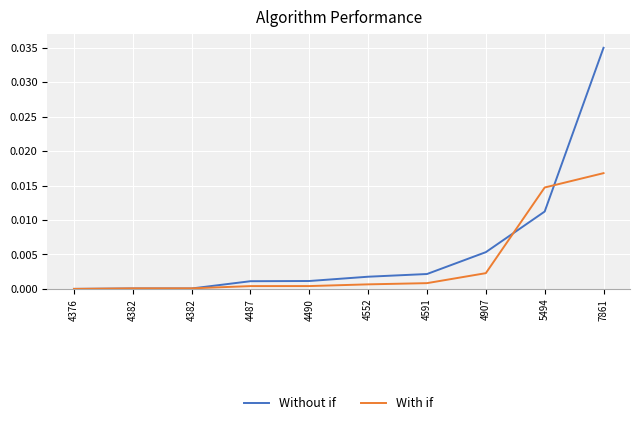

Reading left to right, what are all the values shown in this chart?

Without if: 4376=0.0	4382=0.0	4382=0.0	4487=0.0	4490=0.0	4552=0.0	4591=0.0	4907=0.0	5494=0.0	7861=0.0
With if: 4376=0.0	4382=0.0	4382=0.0	4487=0.0	4490=0.0	4552=0.0	4591=0.0	4907=0.0	5494=0.0	7861=0.0